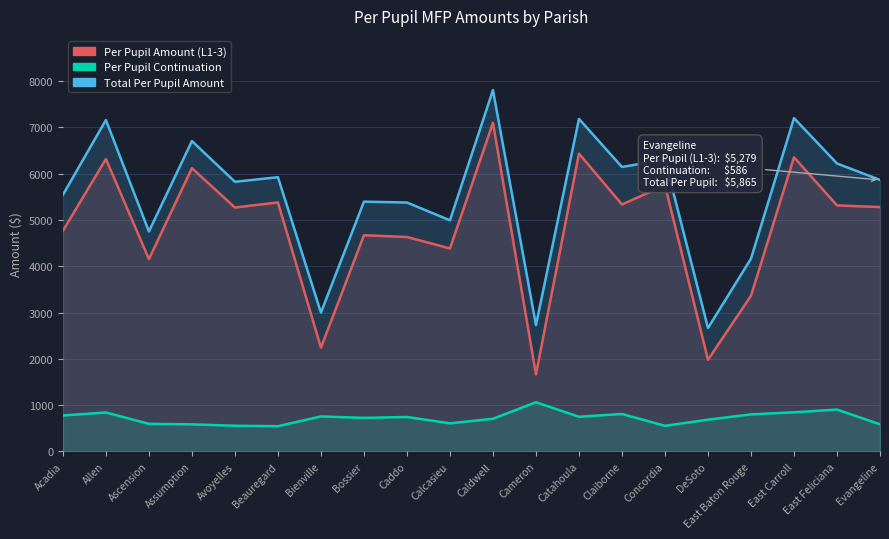

Reading left to right, list all the values displayed in this chart.

Per Pupil Amount (L1-3): Acadia=4765.9	Allen=6316.6	Ascension=4155.2	Assumption=6119.1	Avoyelles=5268.9	Beauregard=5378.5	Bienville=2243.0	Bossier=4669.8	Caddo=4632.5	Calcasieu=4384.4	Caldwell=7098.5	Cameron=1666.6	Catahoula=6433.6	Claiborne=5335.0	Concordia=5749.8	DeSoto=1980.2	East Baton Rouge=3363.6	East Carroll=6354.6	East Feliciana=5314.4	Evangeline=5278.5
Per Pupil Continuation: Acadia=777.5	Allen=842.3	Ascension=596.8	Assumption=585.8	Avoyelles=555.9	Beauregard=545.5	Bienville=756.9	Bossier=725.8	Caddo=744.8	Calcasieu=608.0	Caldwell=706.5	Cameron=1063.3	Catahoula=749.4	Claiborne=810.0	Concordia=553.8	DeSoto=686.7	East Baton Rouge=801.5	East Carroll=846.0	East Feliciana=905.4	Evangeline=586.2
Total Per Pupil Amount: Acadia=5543.3	Allen=7158.9	Ascension=4752.0	Assumption=6704.8	Avoyelles=5824.9	Beauregard=5924.0	Bienville=2999.9	Bossier=5395.6	Caddo=5377.2	Calcasieu=4992.4	Caldwell=7805.1	Cameron=2729.9	Catahoula=7183.1	Claiborne=6144.9	Concordia=6303.6	DeSoto=2667.0	East Baton Rouge=4165.1	East Carroll=7200.5	East Feliciana=6219.8	Evangeline=5864.7